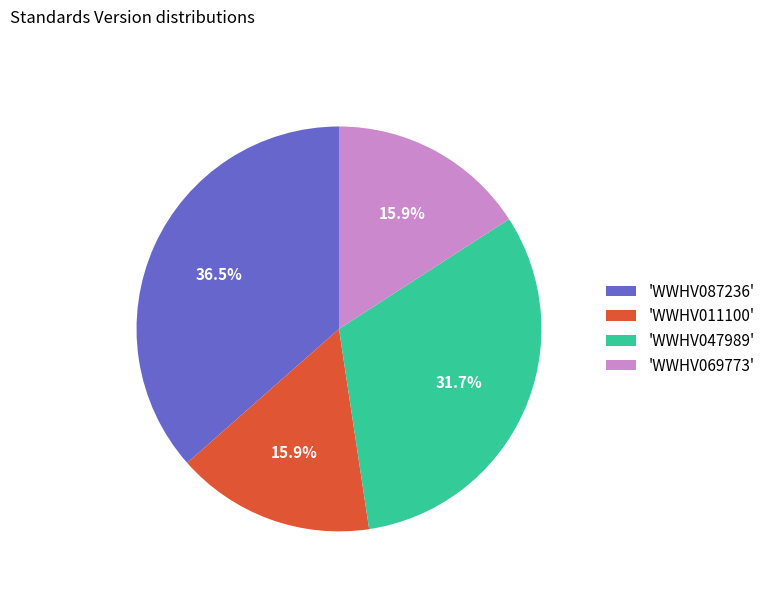

Combined, what portion of the pie is 'WWHV087236' and 'WWHV011100'?

52.4%